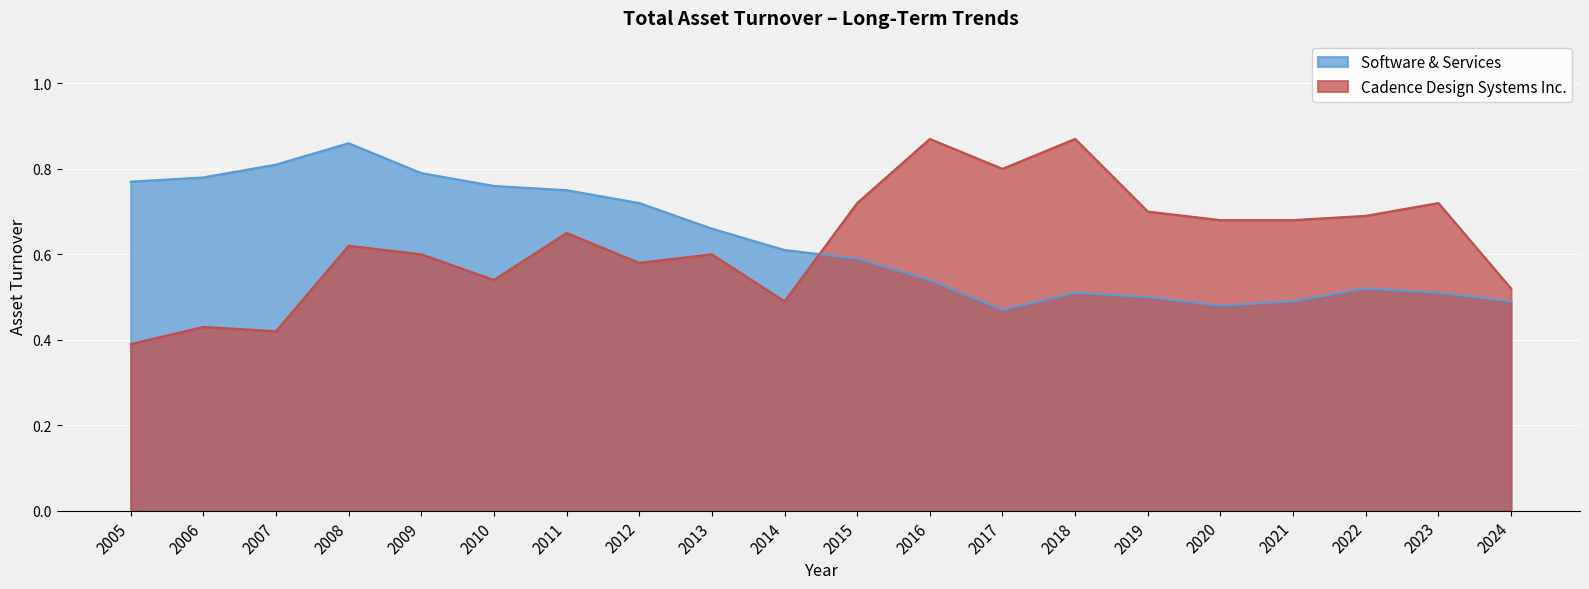

In Software & Services, how many points are higher than both neighbors (excluding endpoints)?

3